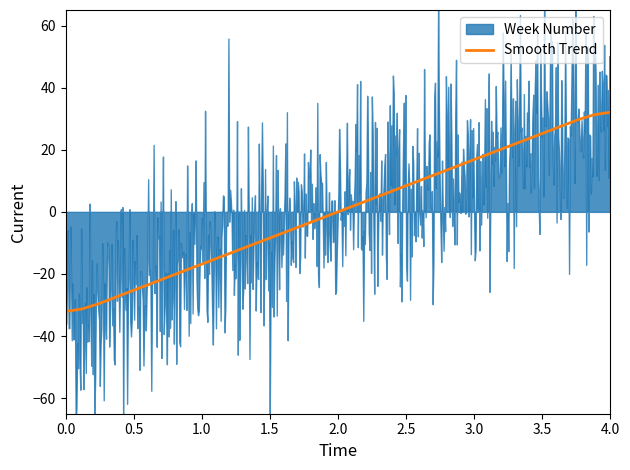

What is the highest value of the Smooth Trend series?

32.1